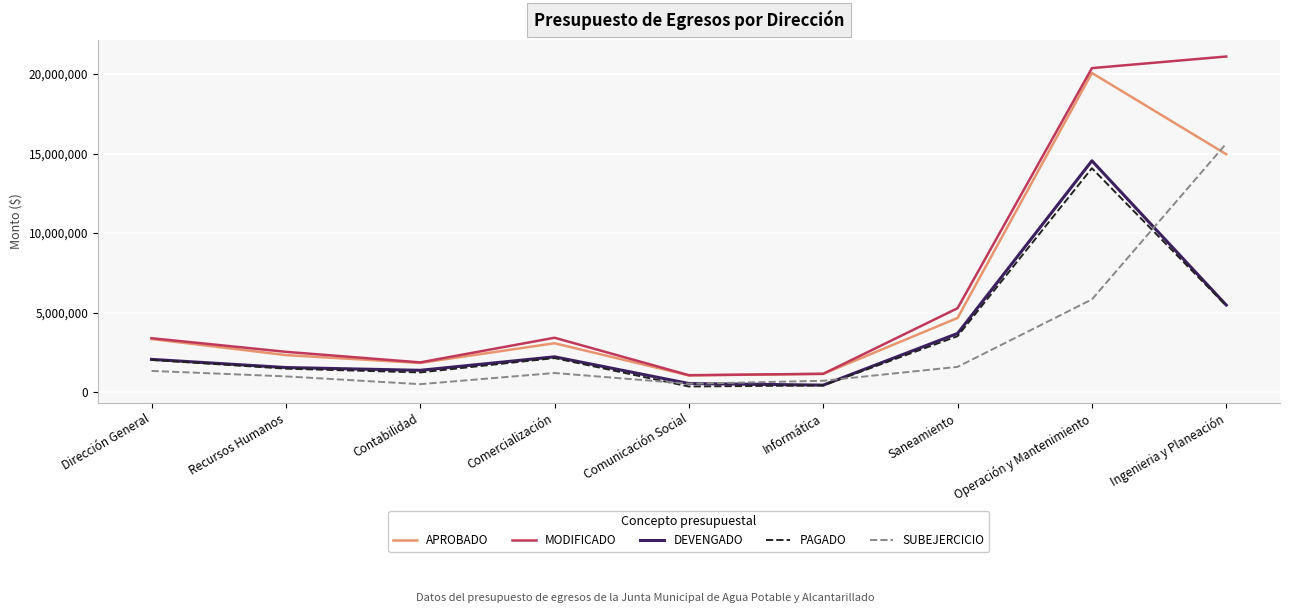

True or false: SUBEJERCICIO and APROBADO cross at least once.

True